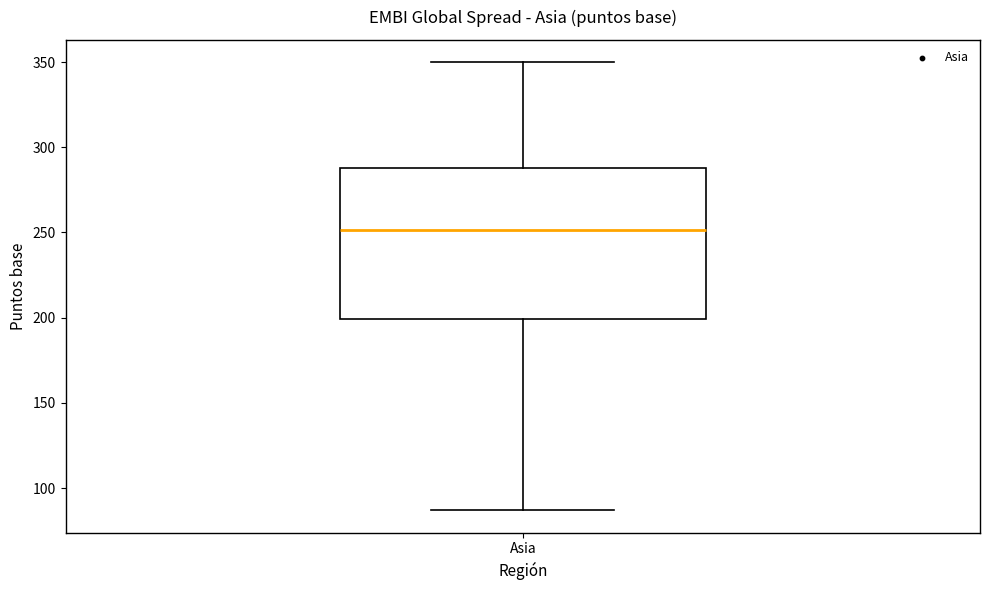

Where does the upper whisker of the box for Asia end on the y-axis? The values are not printed on the chart, so give them approximately, as read against the axis.

350